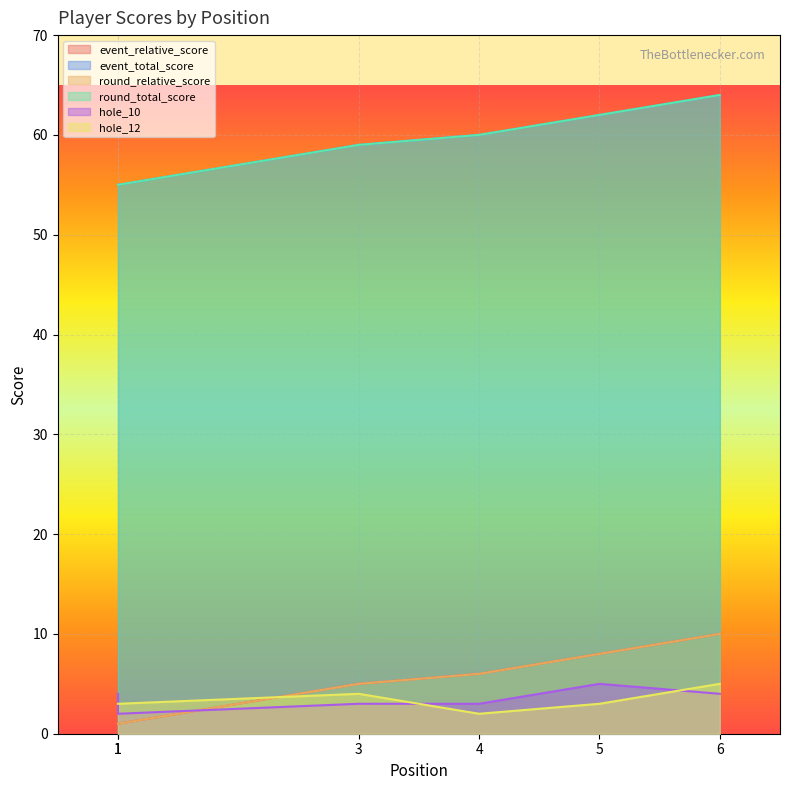

What is the maximum value shown in the chart?

64